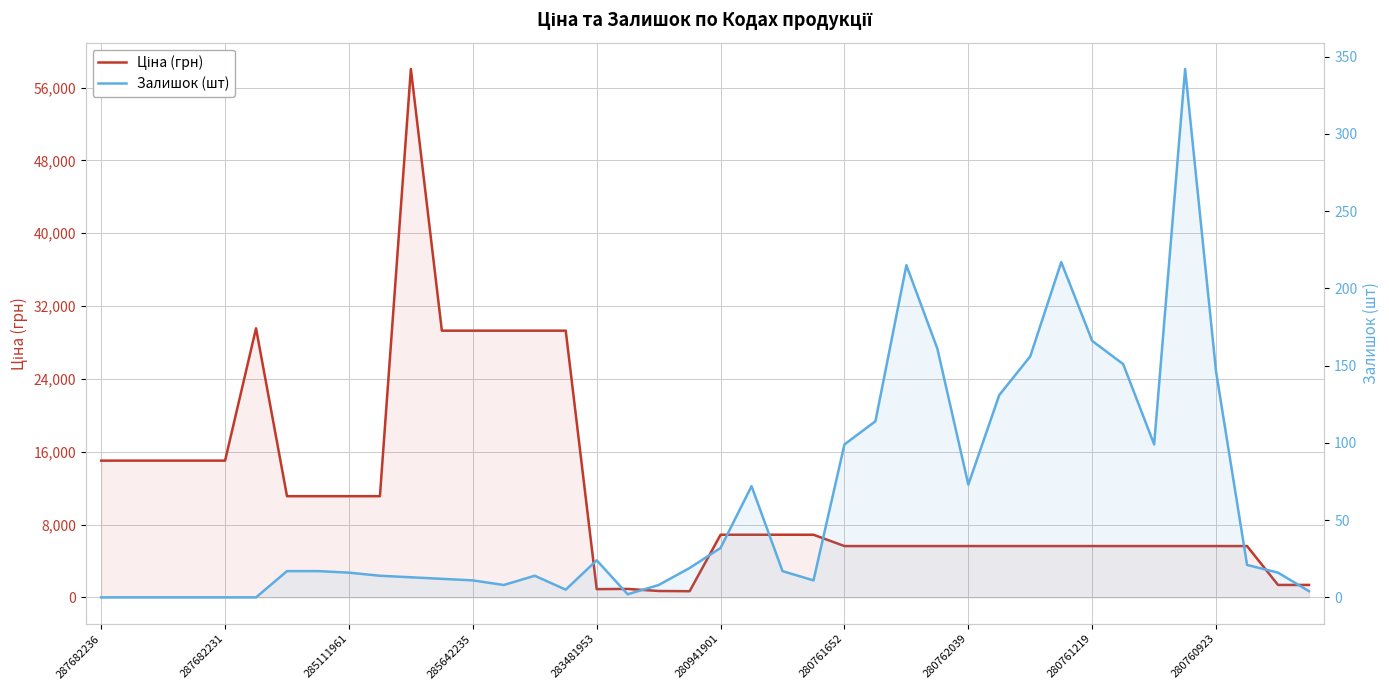

List the series in order of their overall mean, lowest first.

Залишок (шт), Ціна (грн)